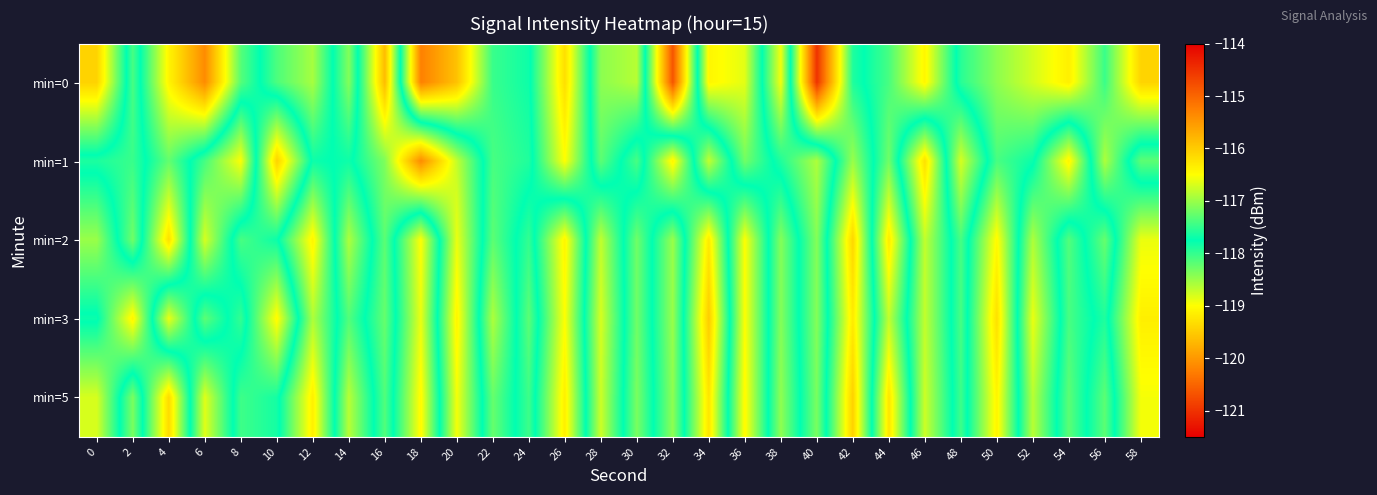

Which series has the widest spread of values?

min=0